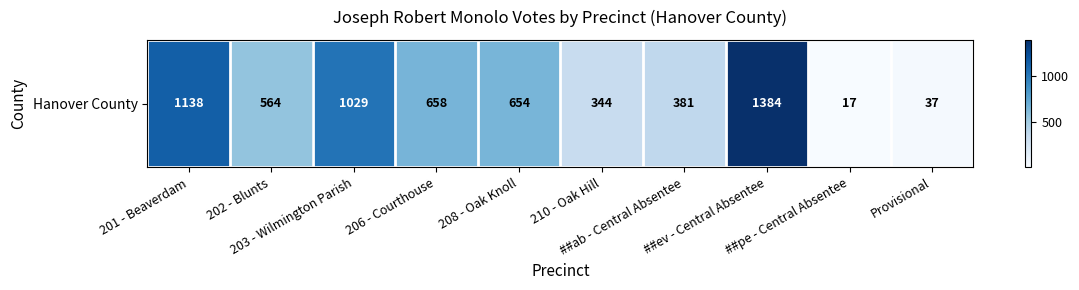

Which label corresponds to the largest value in the chart?

##ev - Central Absentee